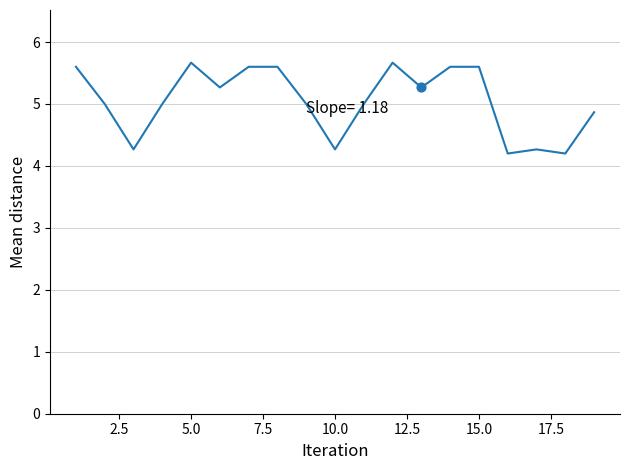

What is the difference between the maximum and minimum values?

1.5